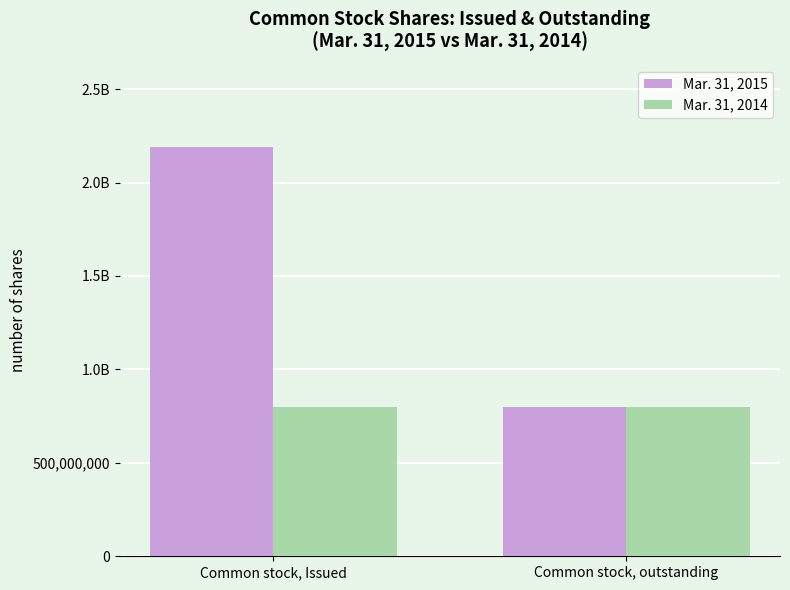

Are the bars grouped side by side (vs. stacked)?

Yes